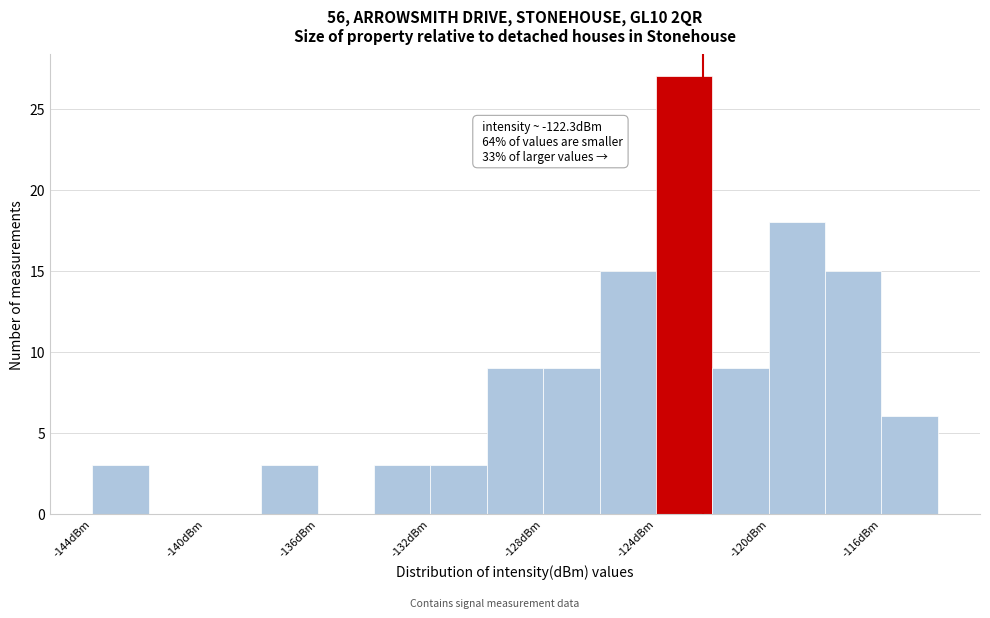

Which range on the x-axis has the tallest bar?

-124 to -122